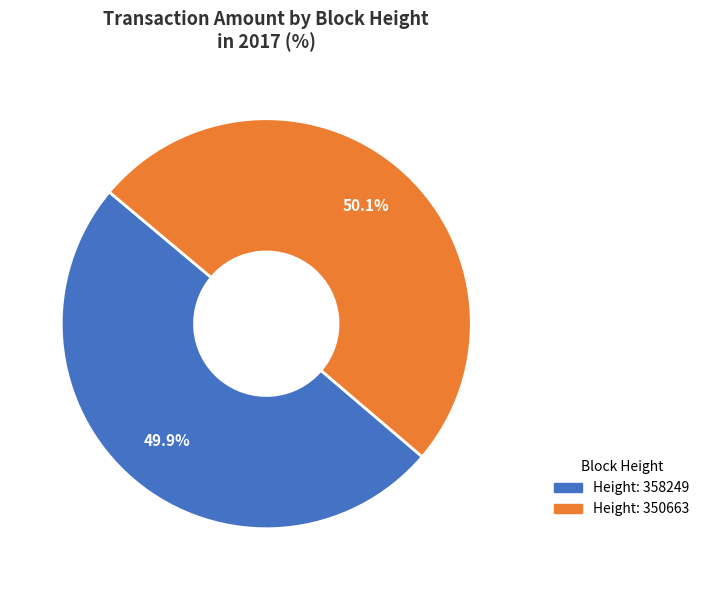

Is there any slice that represents more than half of the pie?

Yes